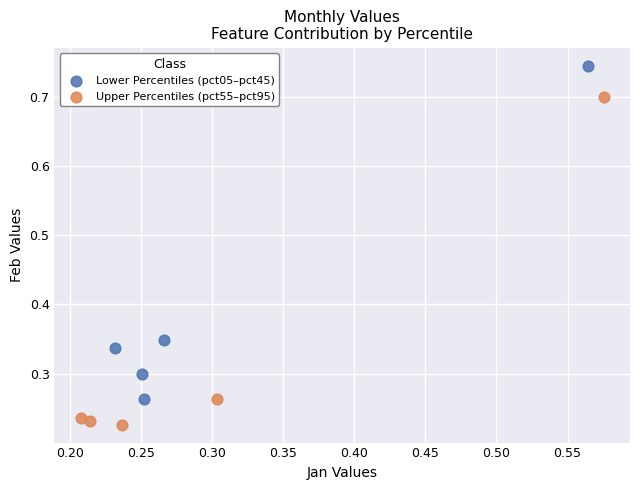

Which series reaches the minimum Y coordinate?

Upper Percentiles (pct55–pct95)